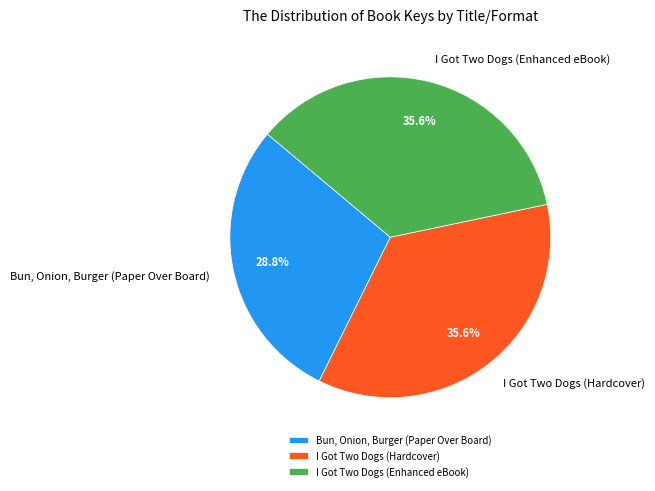

Is the sum of I Got Two Dogs (Hardcover) and I Got Two Dogs (Enhanced eBook) greater than half?

Yes